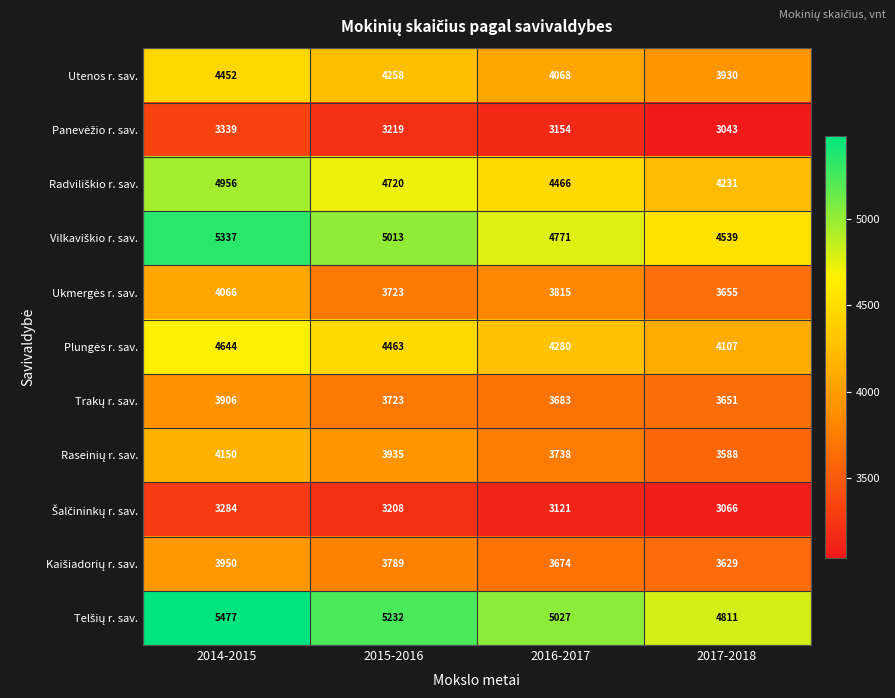

What is the spread (max minus min) of values at 2016-2017?

1906